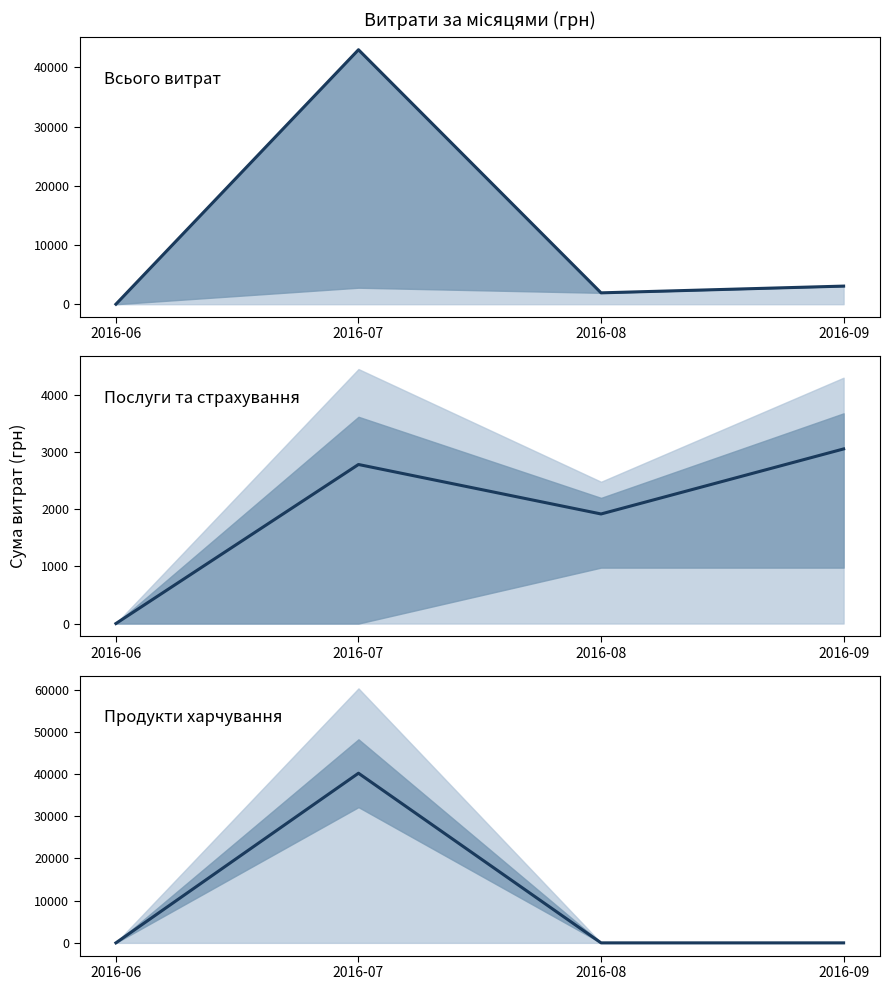

Which series has the largest total across all categories?

Всього витрат